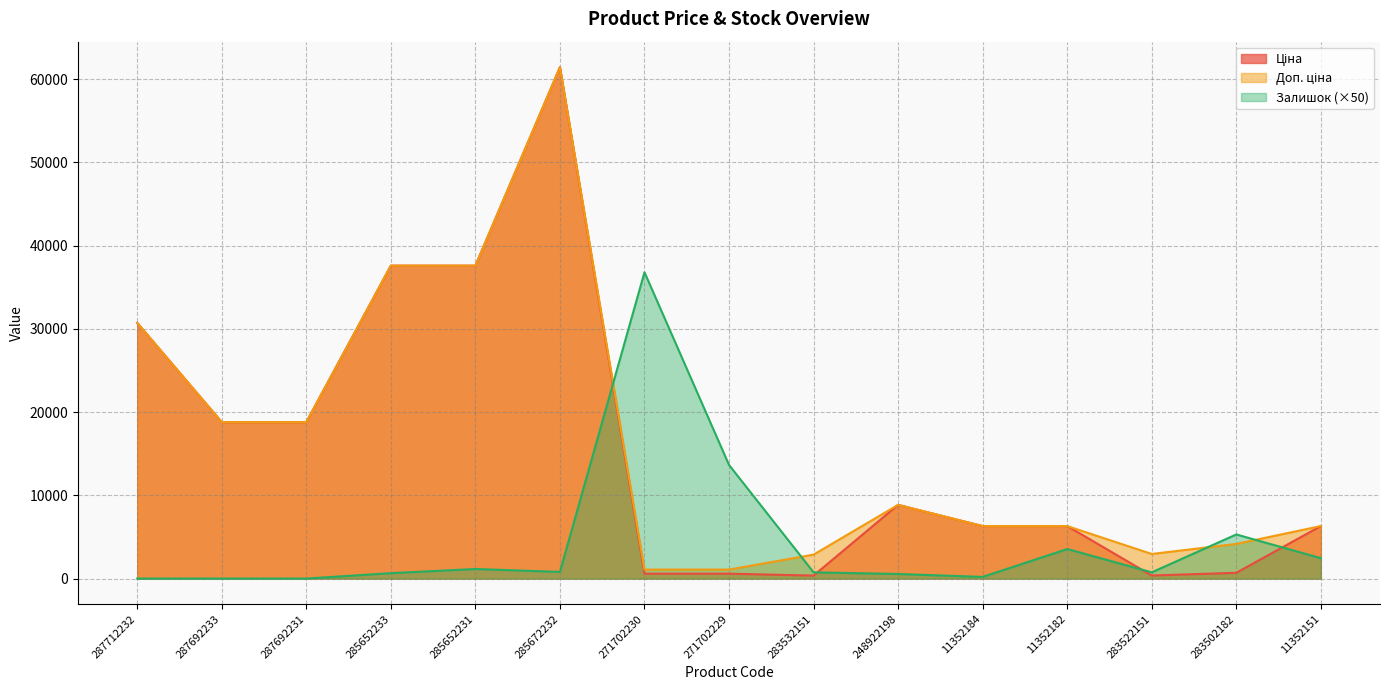

What is the label of the 3rd point from the left?

287692231